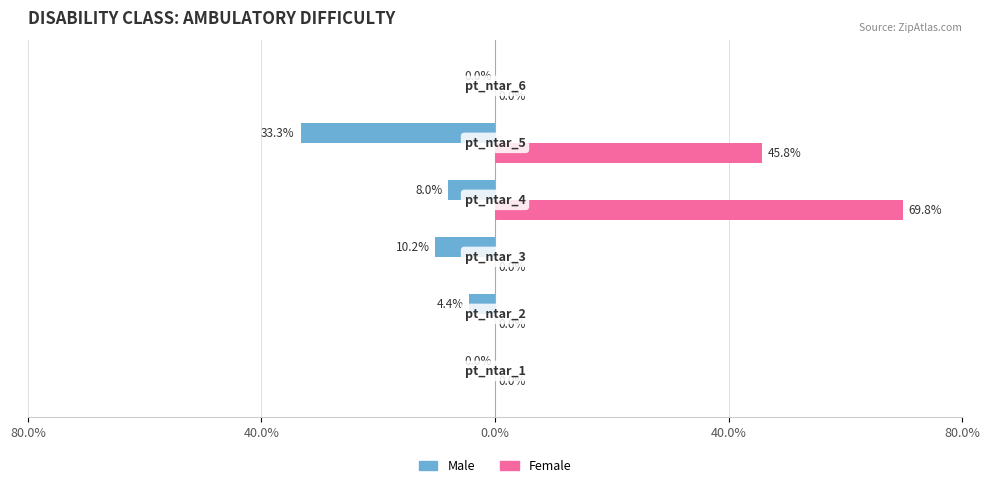

What are all the series names shown in the legend?

Male, Female